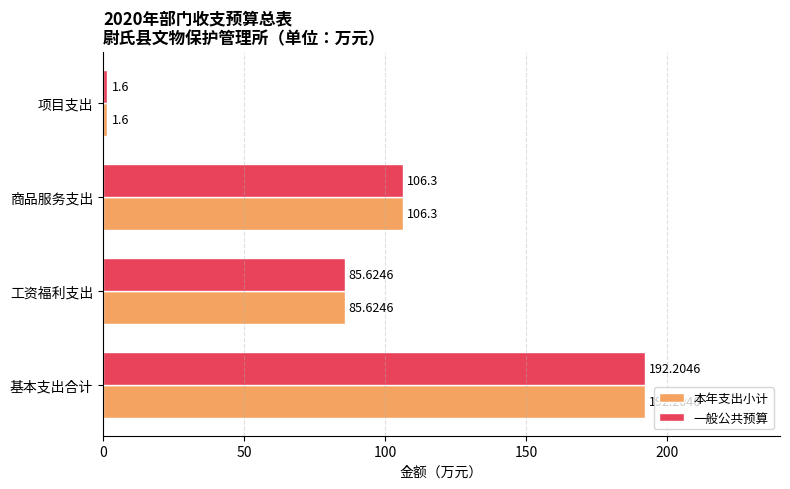

Where is 一般公共预算 nearest to the value 96?

商品服务支出